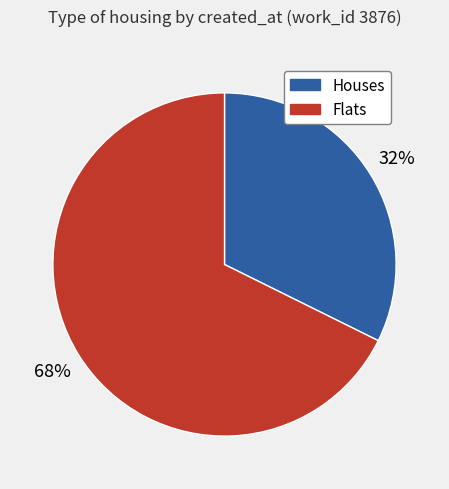

To the nearest percent, what is the average slice percentage?

50%